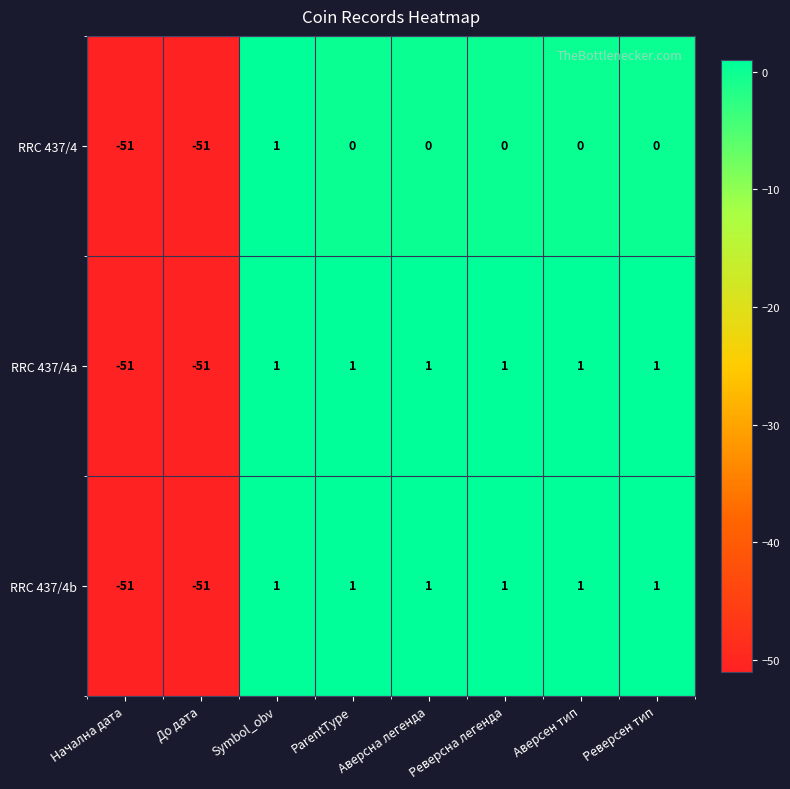

What is the sum of all RRC 437/4 values?

-101